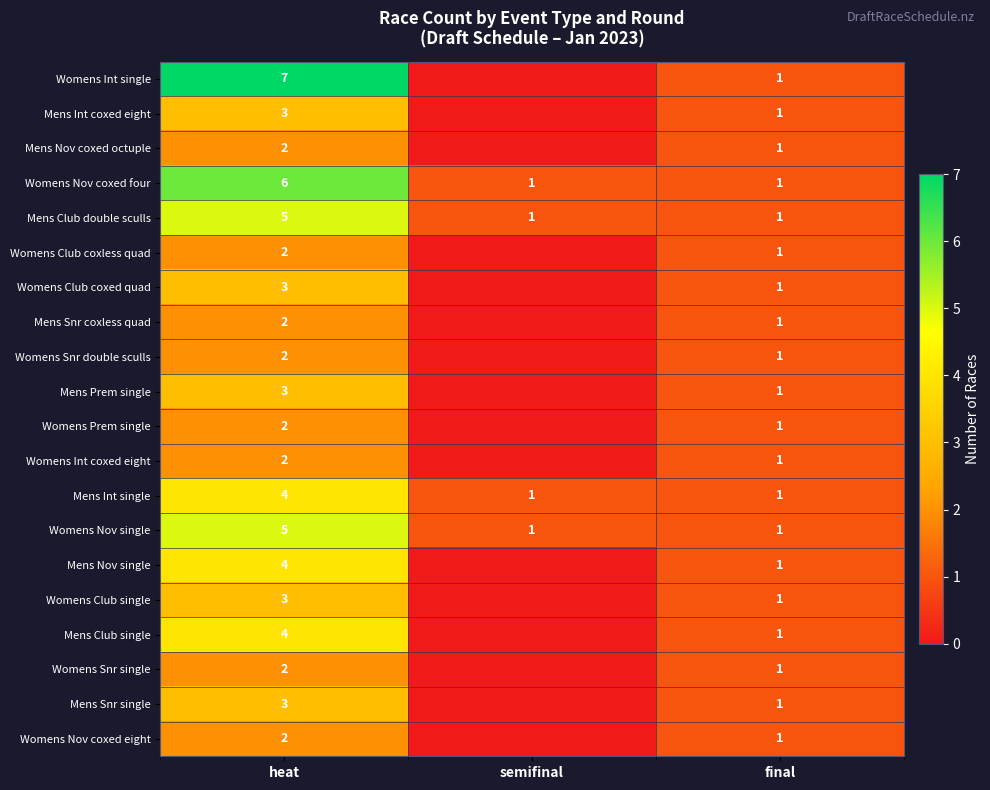

At how many categories does at least one series exceed 5?

1